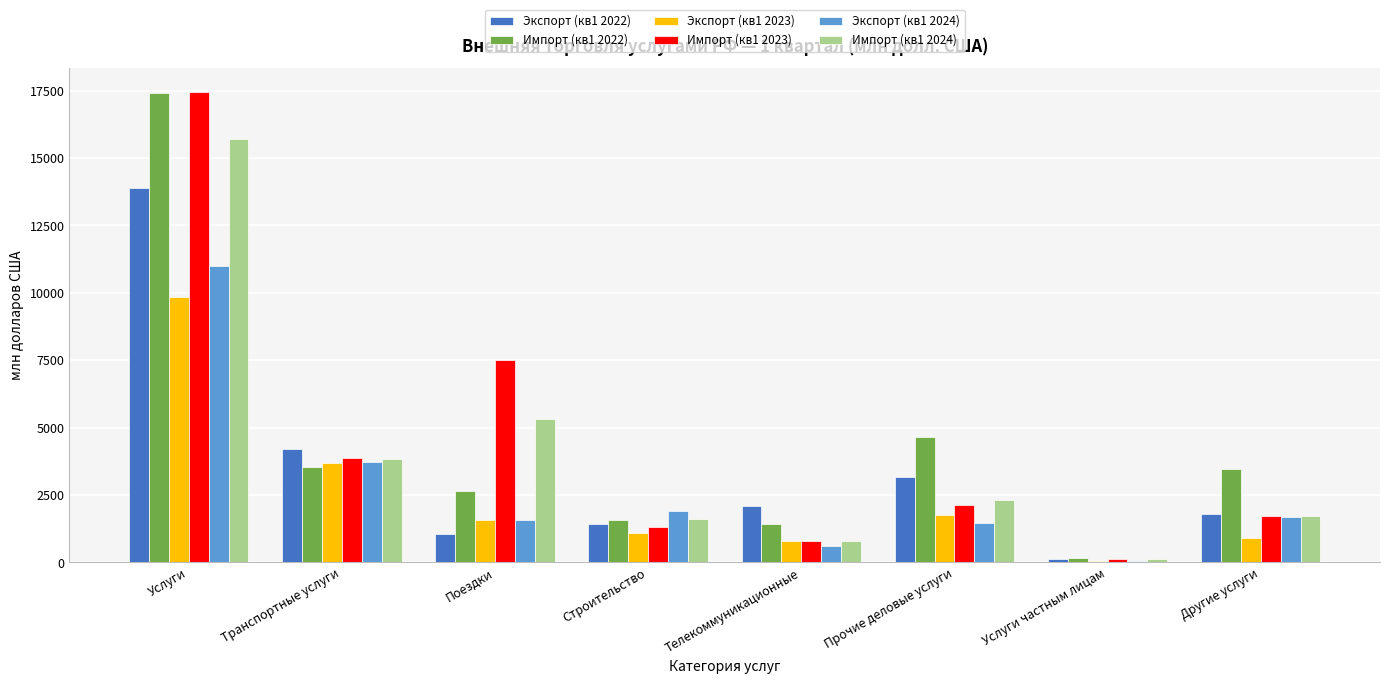

The value of Экспорт (кв1 2023) at Строительство is 1107.7. True or false?

True